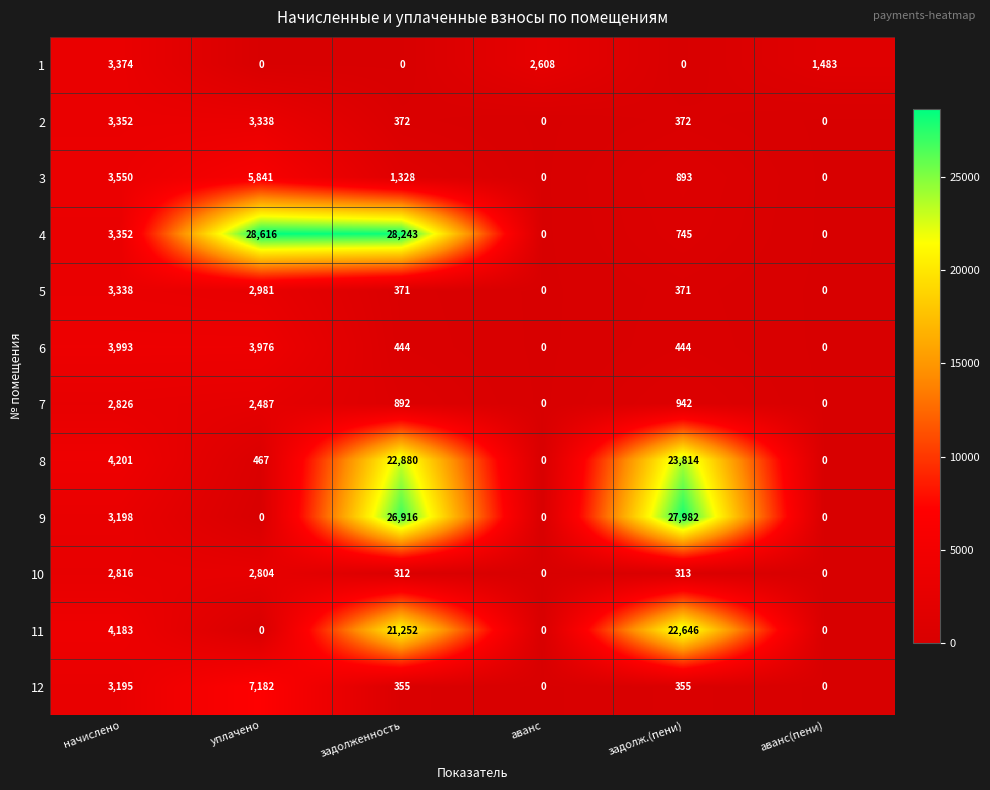

Which series has the widest spread of values?

4